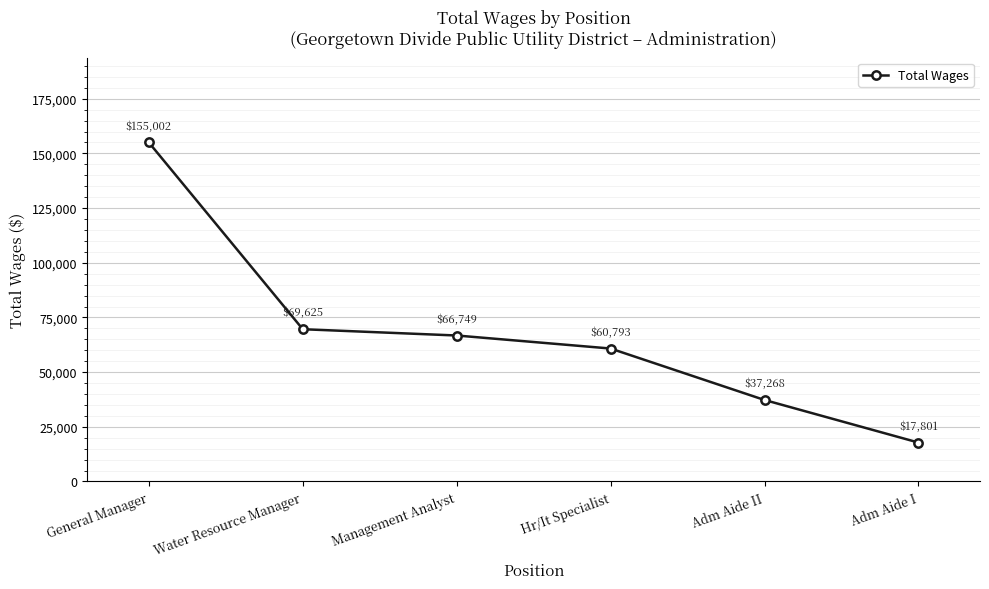

The value at Management Analyst is 66749. True or false?

True